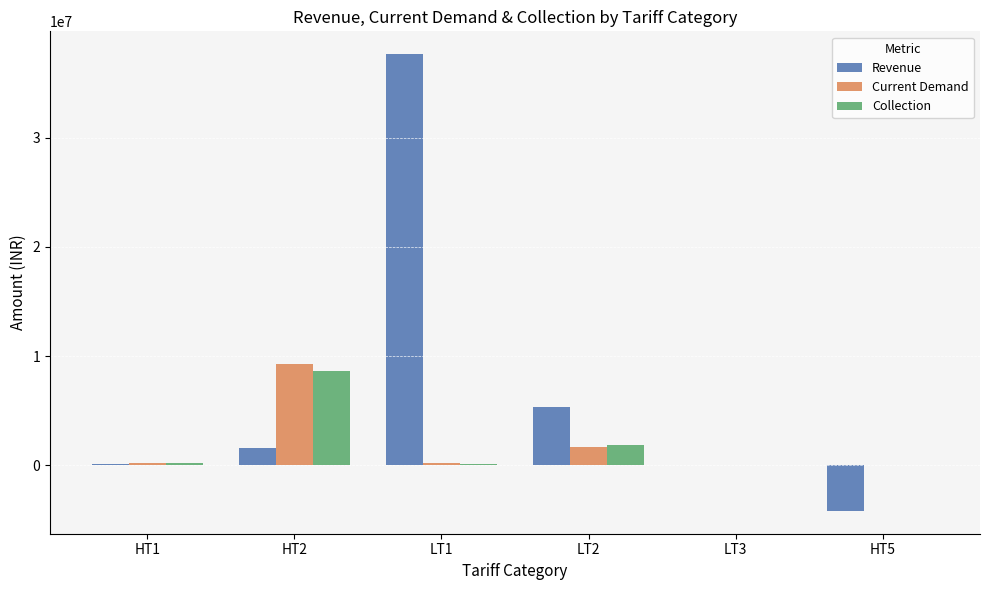

What is the highest value of the Current Demand series?

9316103.9